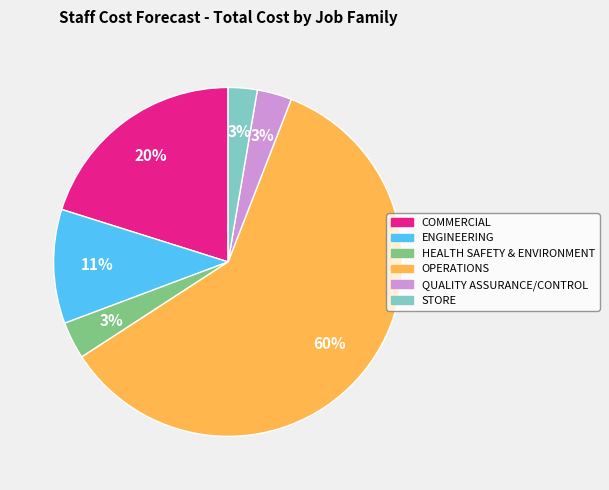

Combined, do HEALTH SAFETY & ENVIRONMENT and QUALITY ASSURANCE/CONTROL account for over 50%?

No